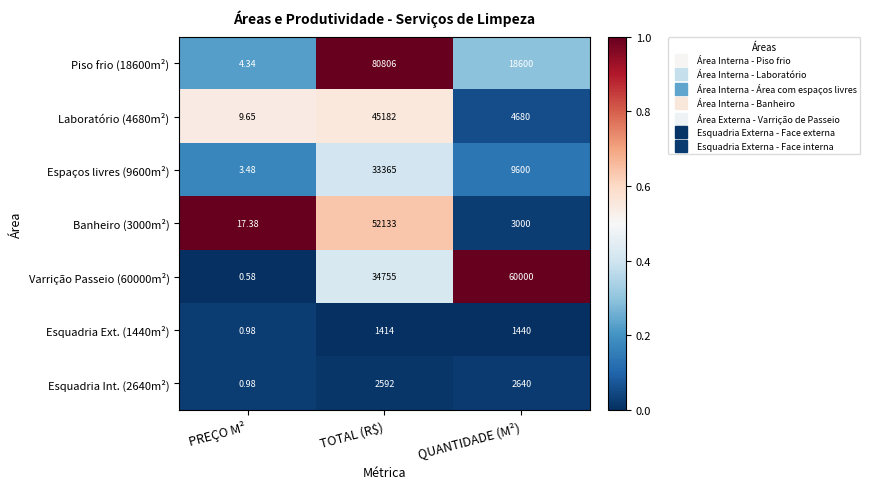

Where does the Laboratório (4680m²) series first go above 4680?

TOTAL (R$)